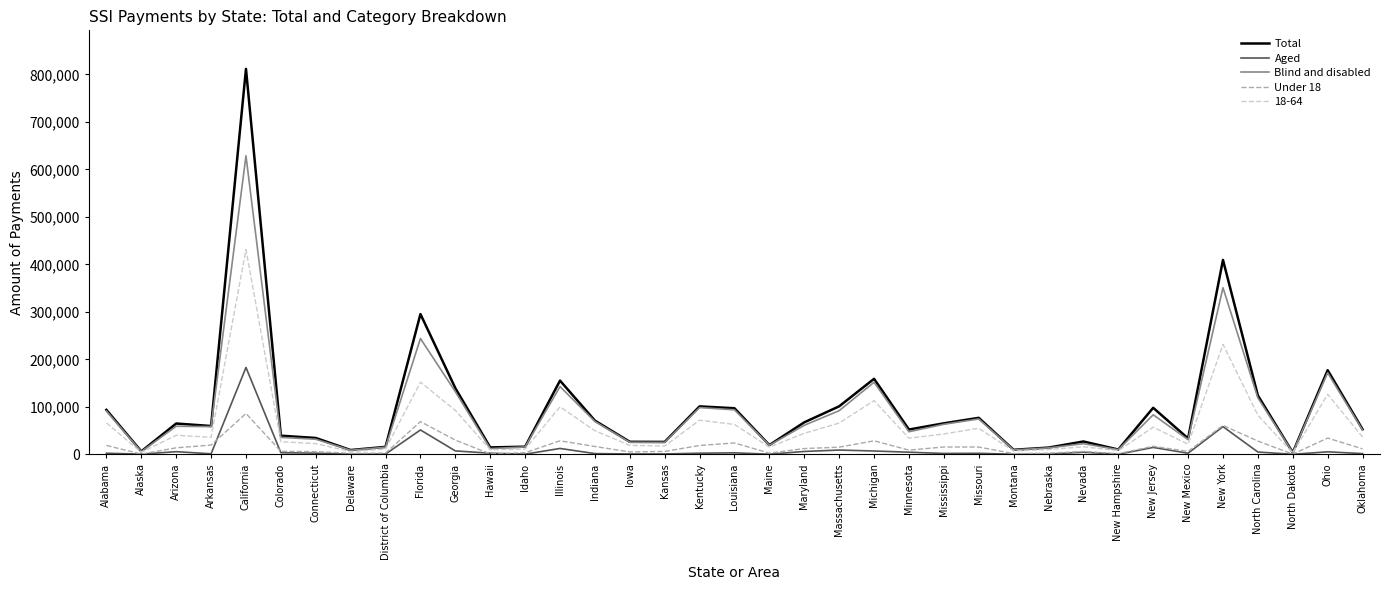

Which series has the largest total across all categories?

Total